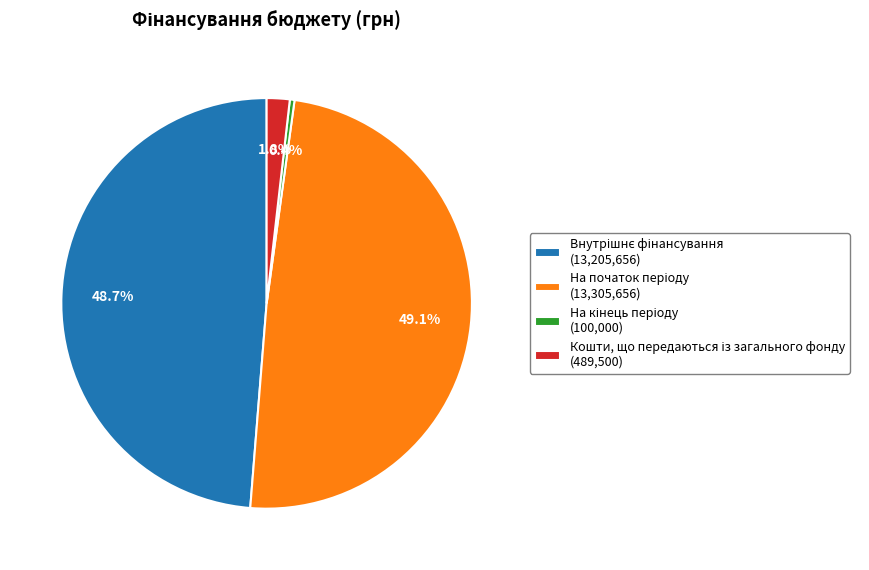

How many slices are in this pie chart?

4